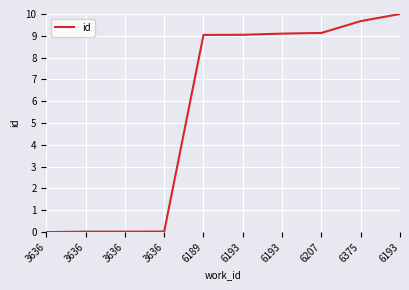

What is the average value?

5.6